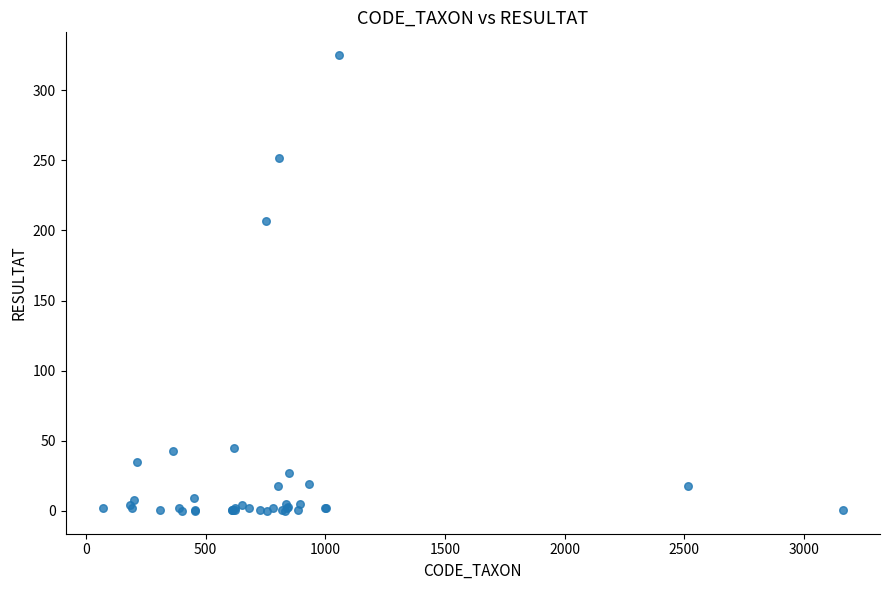

What Y value in the scatter plot is closest to 162?

207